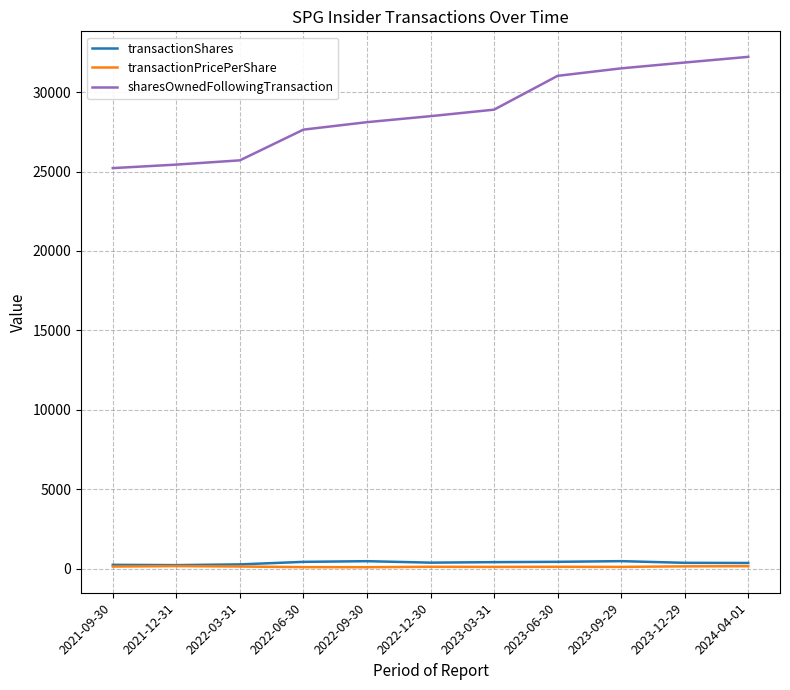

True or false: sharesOwnedFollowingTransaction has more than 1 points higher than both neighbors.

False